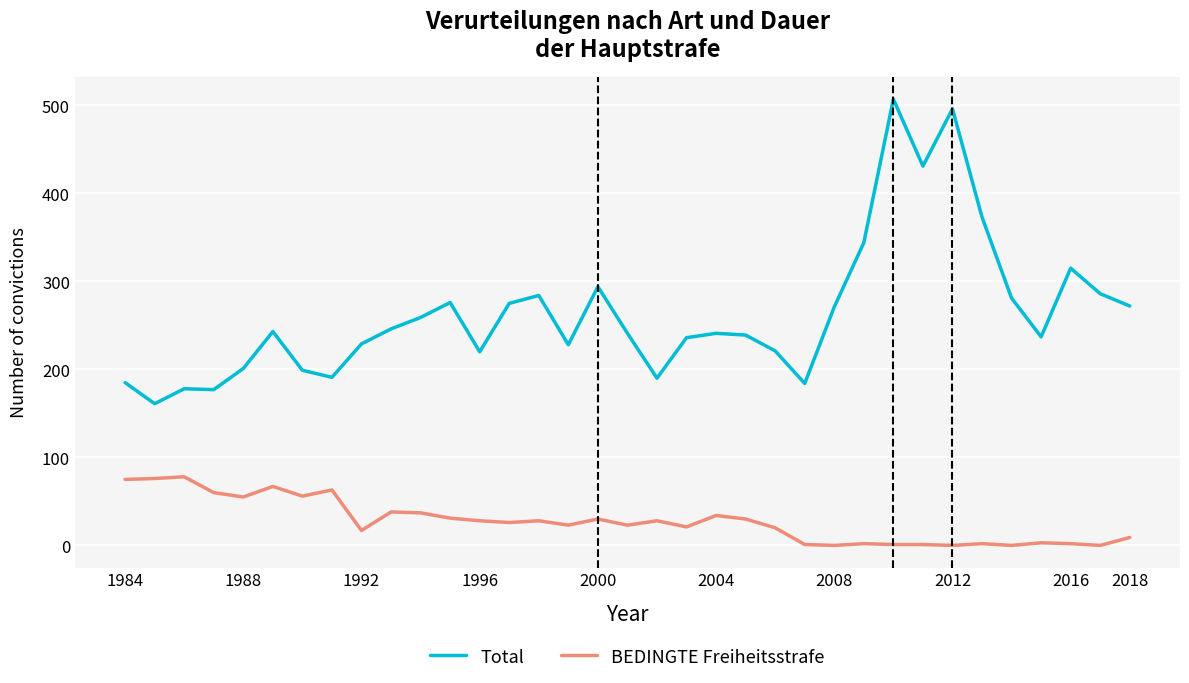

What is the difference between the second highest and second lowest values in the Total series?

319